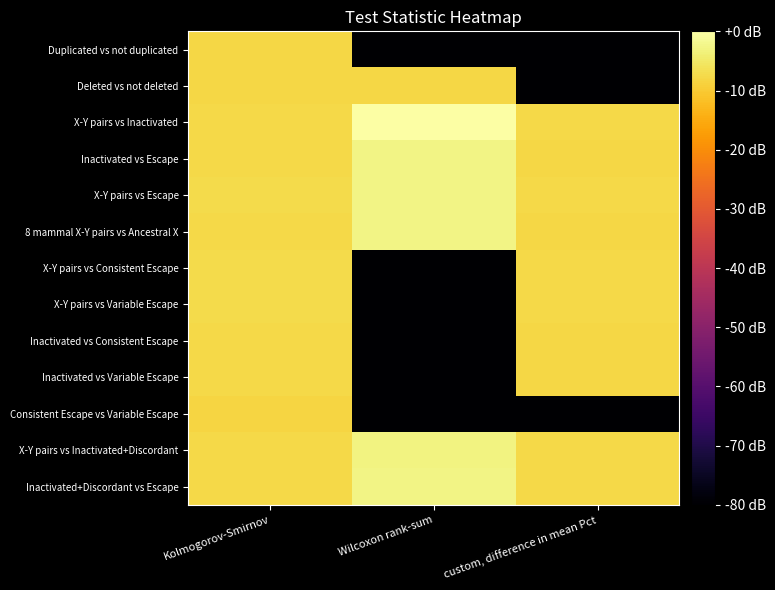

Reading right to left, what are all the values shown in this chart?

Duplicated vs not duplicated: custom, difference in mean Pct=-86.6	Wilcoxon rank-sum=-86.6	Kolmogorov-Smirnov=-7.8
Deleted vs not deleted: custom, difference in mean Pct=-86.6	Wilcoxon rank-sum=-8.0	Kolmogorov-Smirnov=-8.0
X-Y pairs vs Inactivated: custom, difference in mean Pct=-7.8	Wilcoxon rank-sum=0.0	Kolmogorov-Smirnov=-7.6
Inactivated vs Escape: custom, difference in mean Pct=-8.0	Wilcoxon rank-sum=-2.7	Kolmogorov-Smirnov=-7.7
X-Y pairs vs Escape: custom, difference in mean Pct=-7.6	Wilcoxon rank-sum=-2.7	Kolmogorov-Smirnov=-7.4
8 mammal X-Y pairs vs Ancestral X: custom, difference in mean Pct=-7.9	Wilcoxon rank-sum=-2.7	Kolmogorov-Smirnov=-7.6
X-Y pairs vs Consistent Escape: custom, difference in mean Pct=-7.6	Wilcoxon rank-sum=-86.6	Kolmogorov-Smirnov=-7.4
X-Y pairs vs Variable Escape: custom, difference in mean Pct=-7.6	Wilcoxon rank-sum=-86.6	Kolmogorov-Smirnov=-7.3
Inactivated vs Consistent Escape: custom, difference in mean Pct=-8.0	Wilcoxon rank-sum=-86.6	Kolmogorov-Smirnov=-7.7
Inactivated vs Variable Escape: custom, difference in mean Pct=-8.0	Wilcoxon rank-sum=-86.6	Kolmogorov-Smirnov=-7.6
Consistent Escape vs Variable Escape: custom, difference in mean Pct=-86.6	Wilcoxon rank-sum=-86.6	Kolmogorov-Smirnov=-8.2
X-Y pairs vs Inactivated+Discordant: custom, difference in mean Pct=-7.6	Wilcoxon rank-sum=-3.0	Kolmogorov-Smirnov=-7.6
Inactivated+Discordant vs Escape: custom, difference in mean Pct=-7.7	Wilcoxon rank-sum=-2.6	Kolmogorov-Smirnov=-7.7